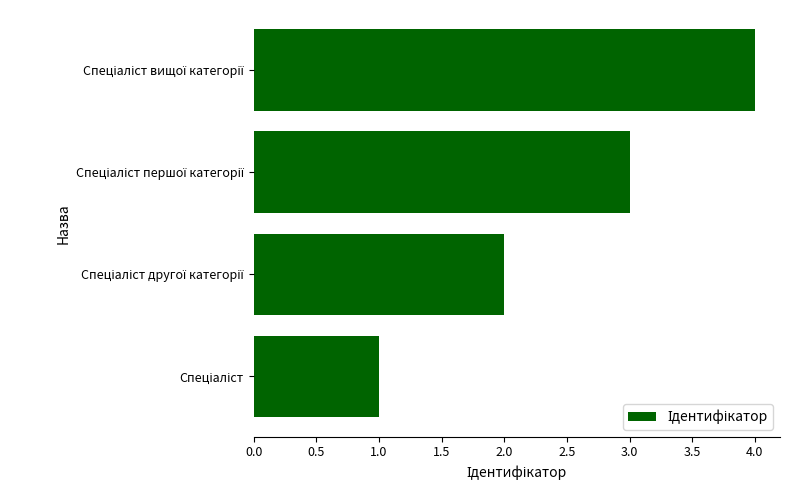

How many bars are there in total?

4